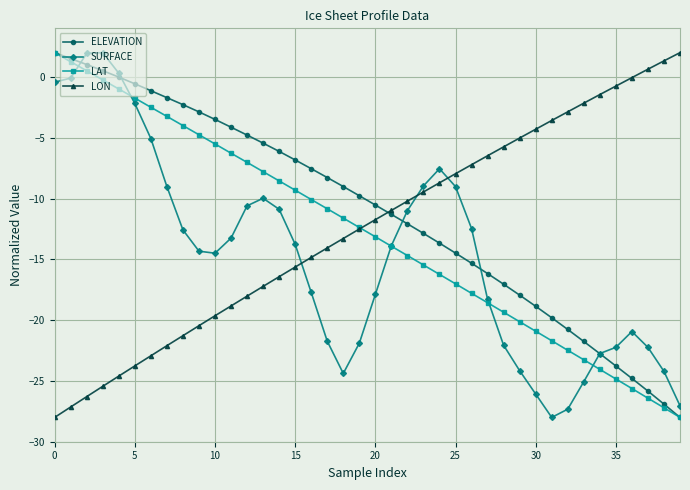

True or false: SURFACE has more than 1 points higher than both neighbors.

True